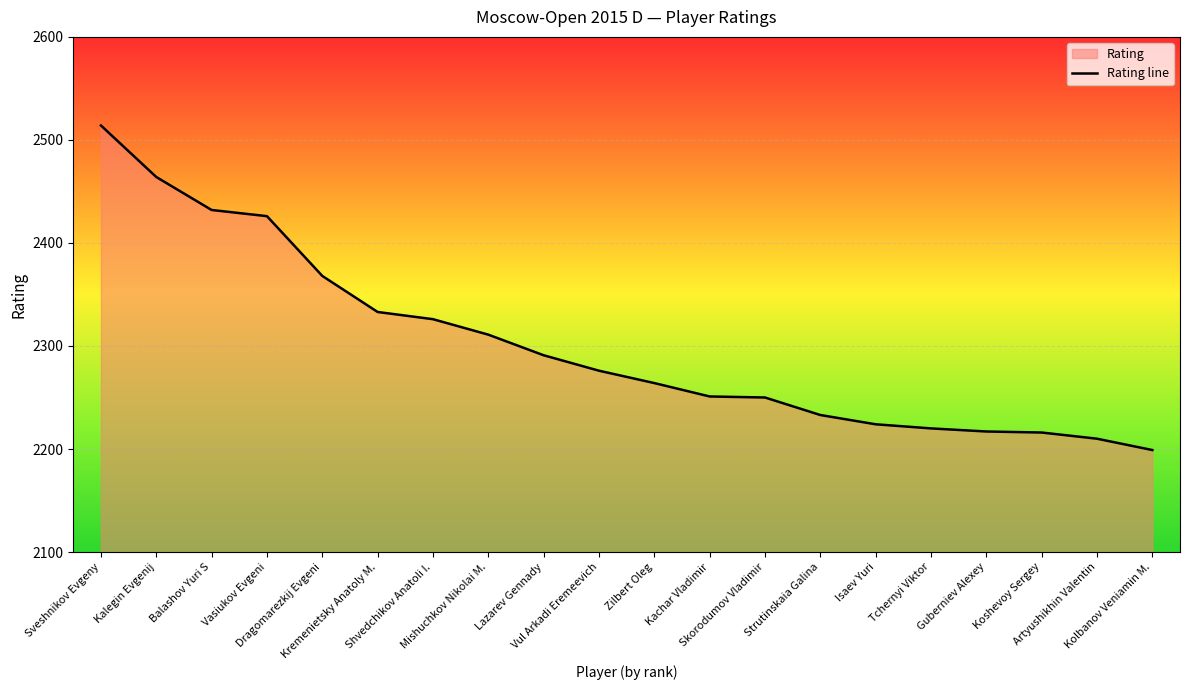

What is the greatest value displayed?

2514